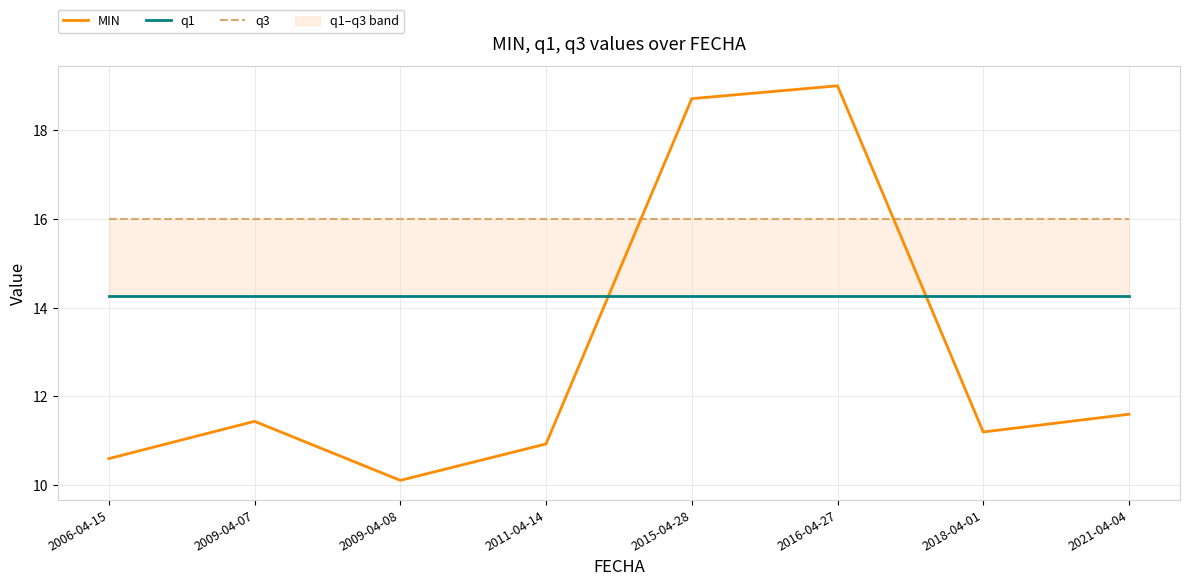

What is the spread (max minus min) of values at 2009-04-08?

5.9